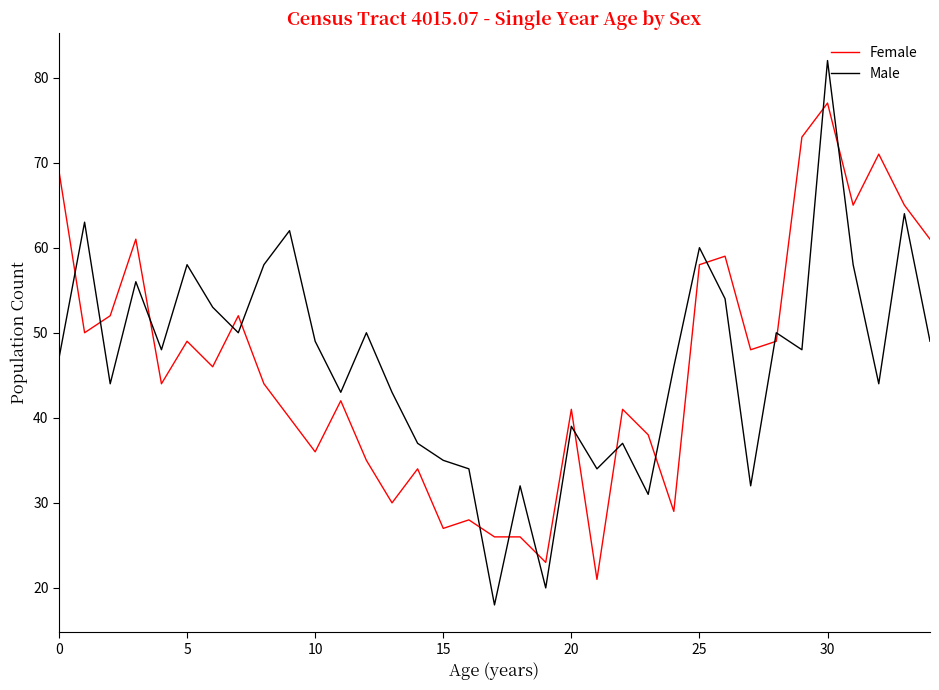

Which series has the largest range (max minus min)?

Male